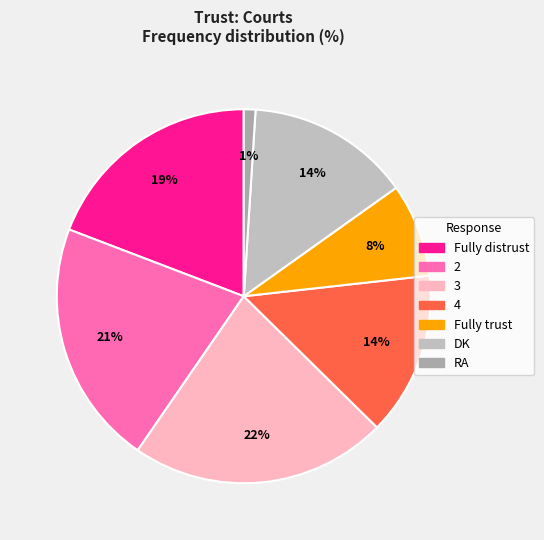

What portion of the pie excludes 3?

77.8%